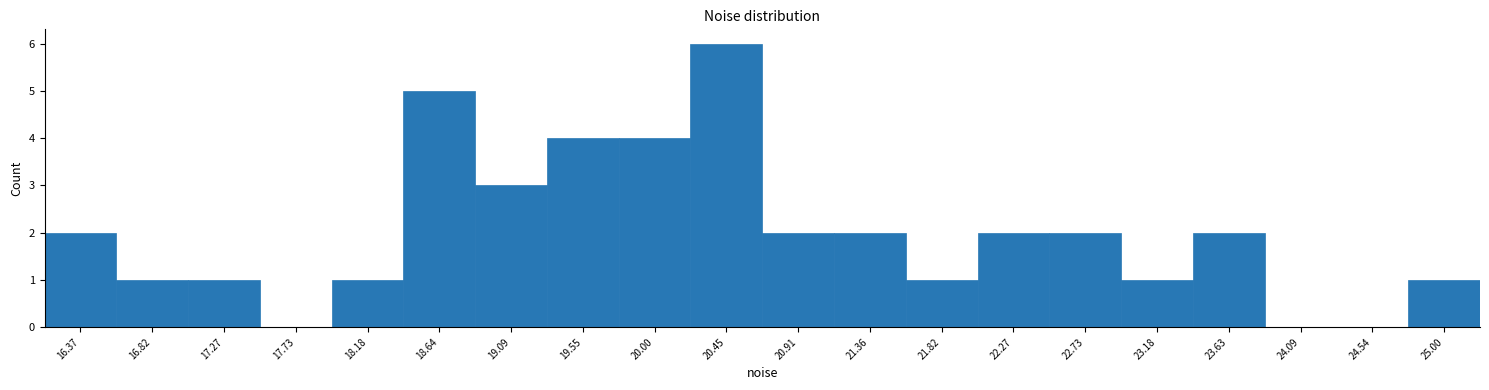

Reading left to right, list every bar in this chart as the range it spans on the x-axis followed by its height. Neither the bar edges nor the heights are printed on the chart, so give them approximately, as read against the axes.

16.15 to 16.60: 2
16.60 to 17.05: 1
17.05 to 17.50: 1
17.50 to 17.95: 0
17.95 to 18.40: 1
18.40 to 18.85: 5
18.85 to 19.30: 3
19.30 to 19.75: 4
19.75 to 20.25: 4
20.25 to 20.70: 6
20.70 to 21.15: 2
21.15 to 21.60: 2
21.60 to 22.05: 1
22.05 to 22.50: 2
22.50 to 22.95: 2
22.95 to 23.40: 1
23.40 to 23.85: 2
23.85 to 24.30: 0
24.30 to 24.75: 0
24.75 to 25.20: 1